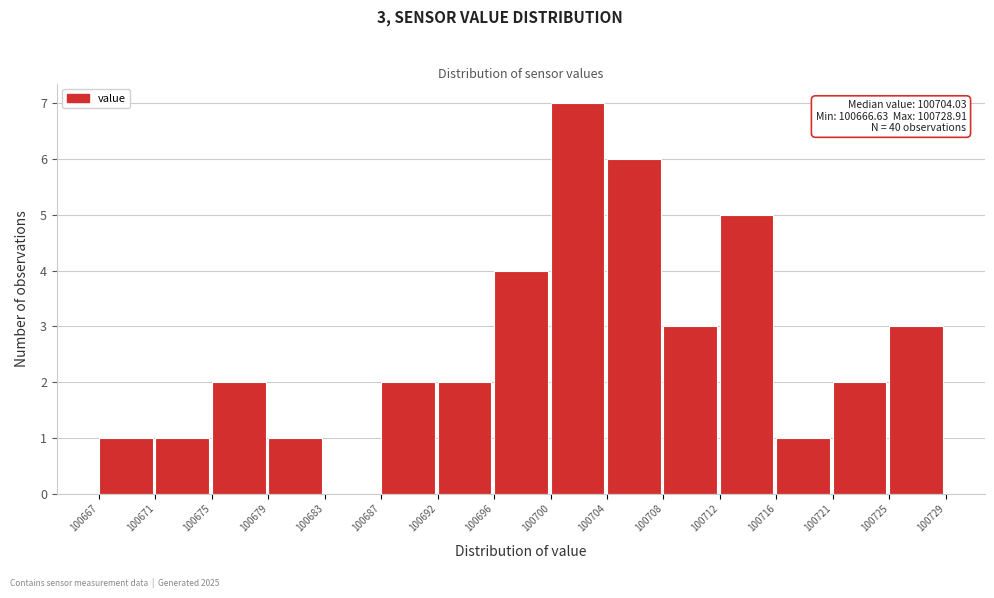

Over which range of the x-axis is the bar tallest?

100700 to 100704